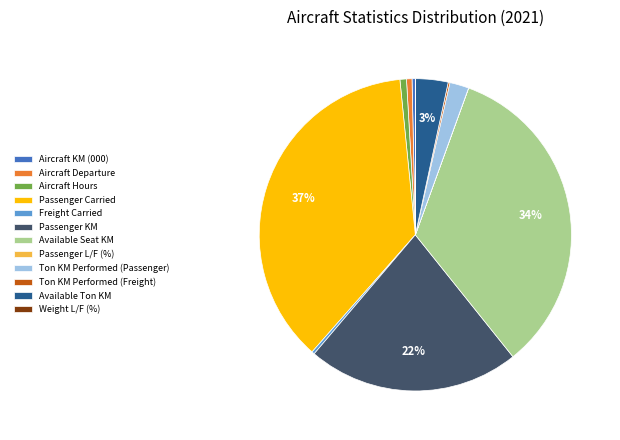

Is it true that Passenger Carried is 46% of the pie?

False